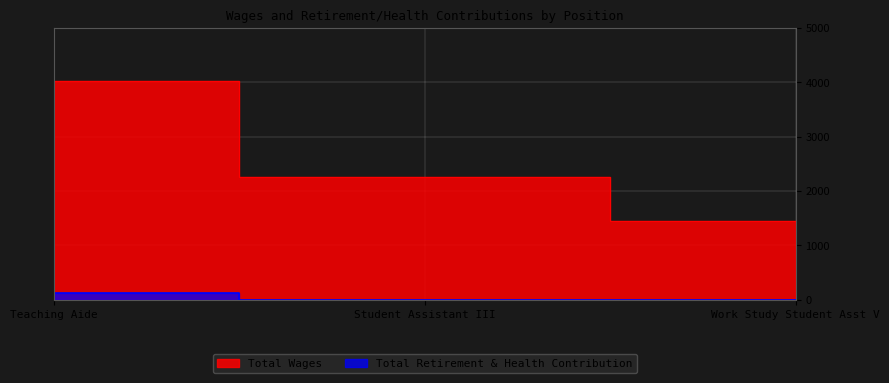

Reading right to left, what are all the values shown in this chart?

Total Wages: Work Study Student Asst V=1444	Student Assistant III=2250	Teaching Aide=4021
Total Retirement & Health Contribution: Work Study Student Asst V=0	Student Assistant III=0	Teaching Aide=121